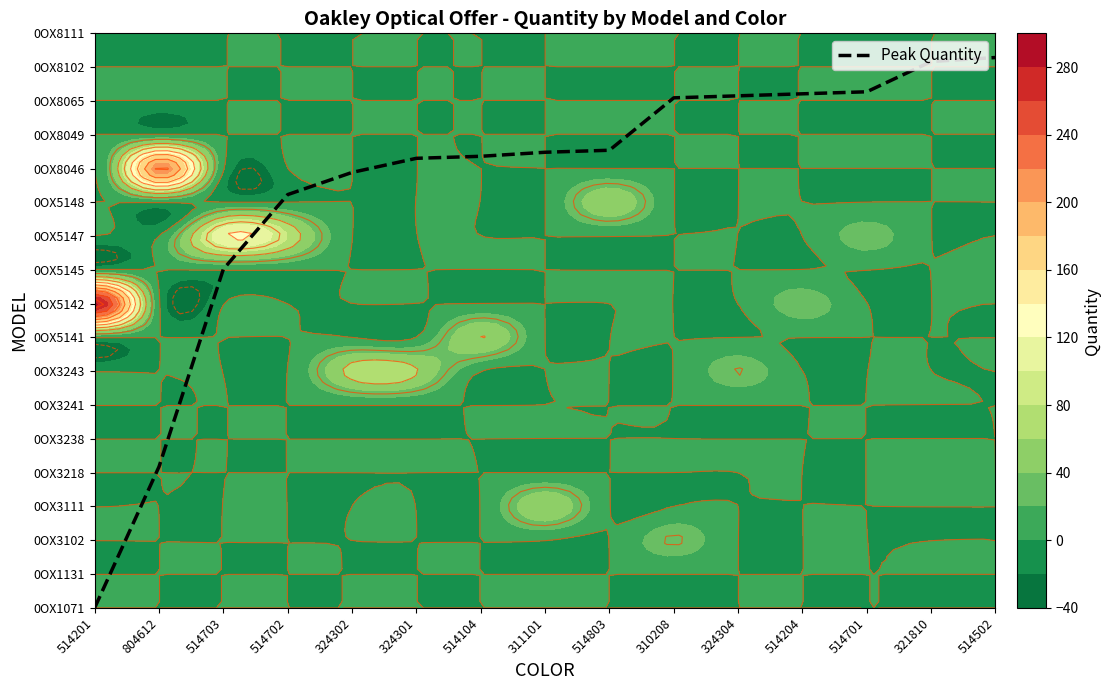

How many data points are less than 13?

5